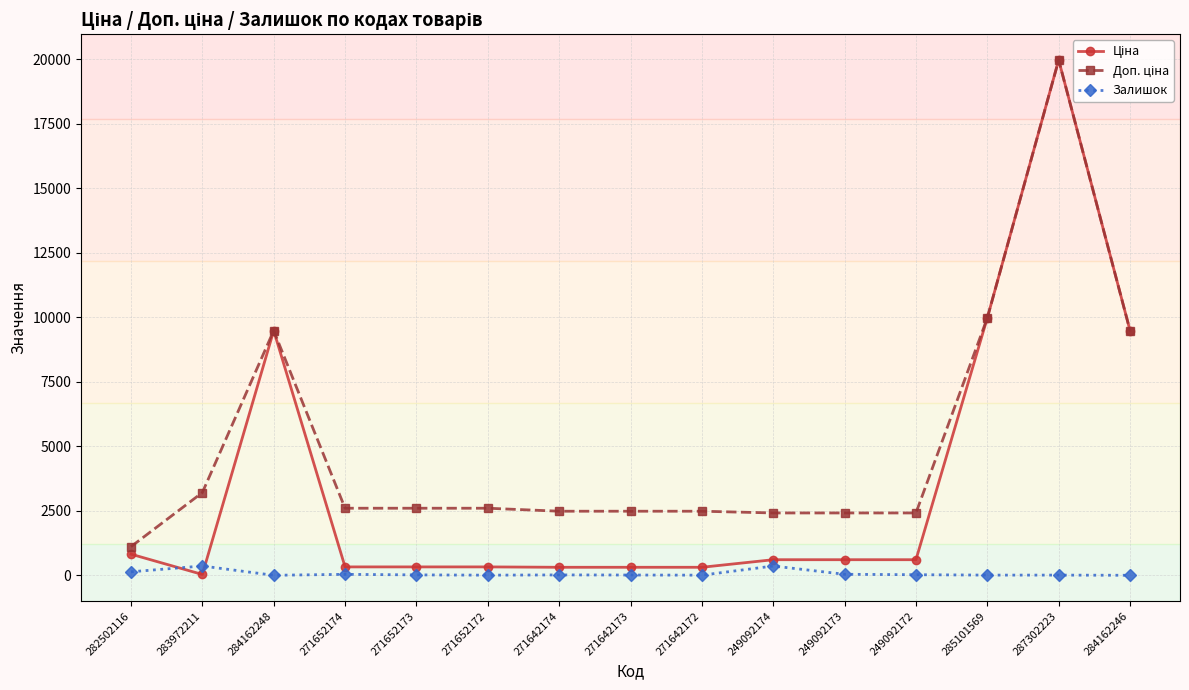

What is the spread (max minus min) of values at 271652173?

2583.3